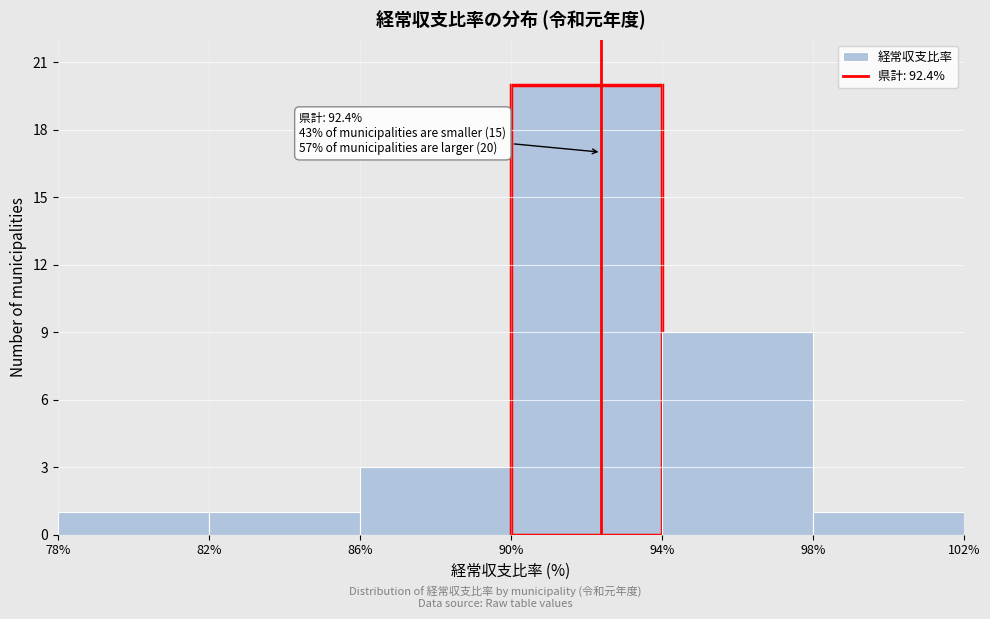

Which range on the x-axis has the tallest bar?

90% to 94%